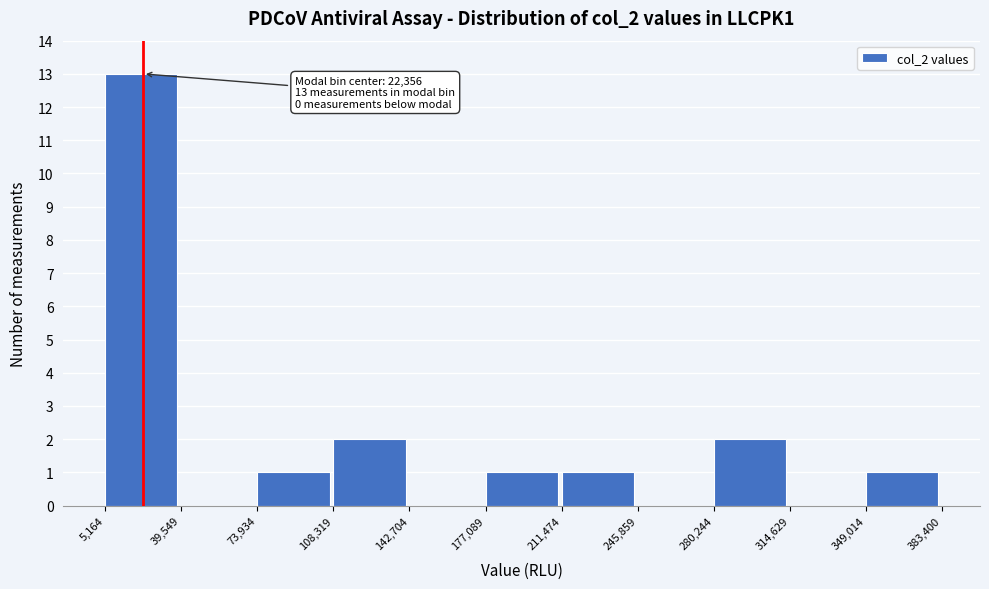

Which range on the x-axis has the tallest bar?

5,164 to 39,549